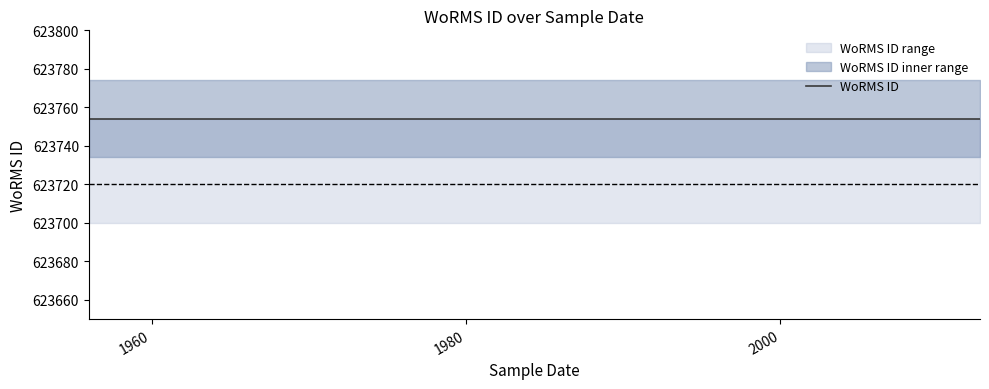

What is the value of the WoRMS ID point at the 3rd from the left?

623754